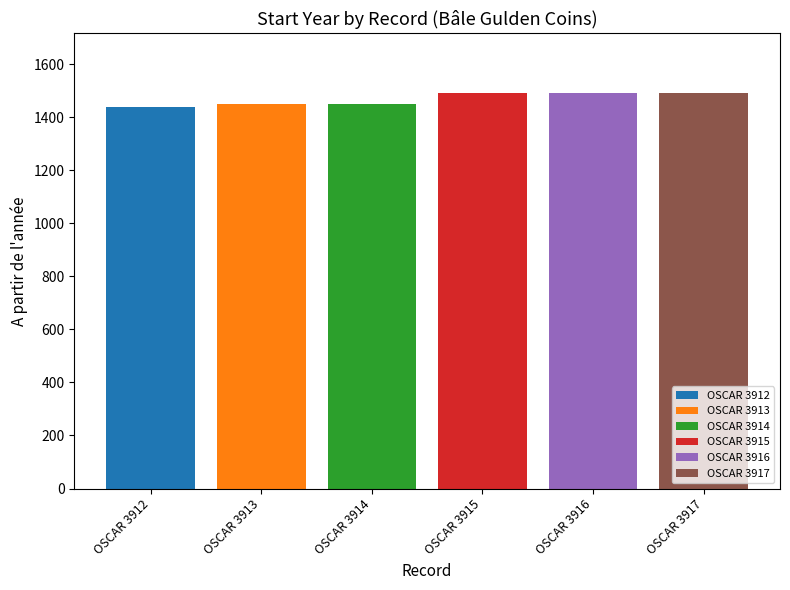

True or false: the data shows 1452 at OSCAR 3914.

True